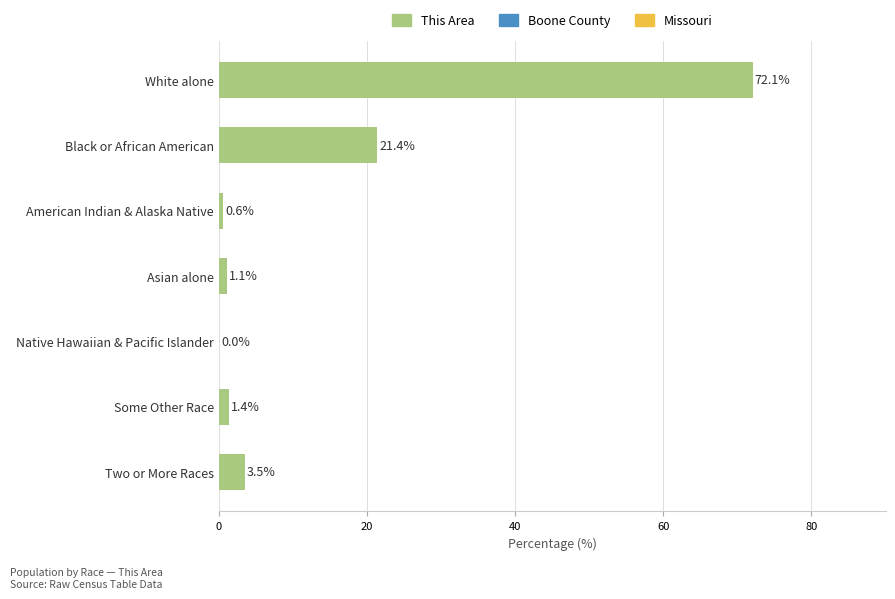

What is the greatest value displayed?

72.1